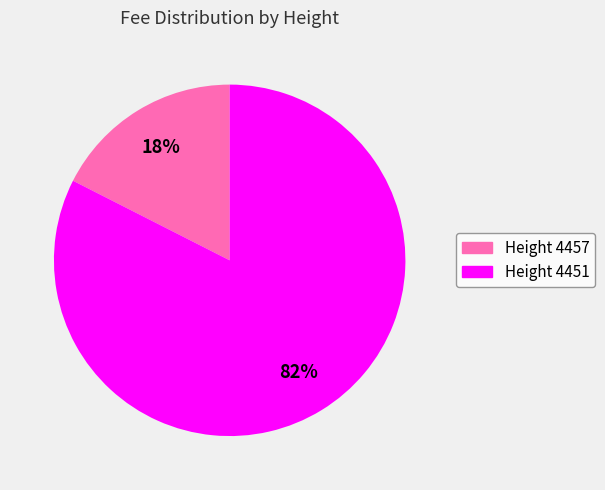

What percentage is the Height 4451 slice, to the nearest percent?

82%